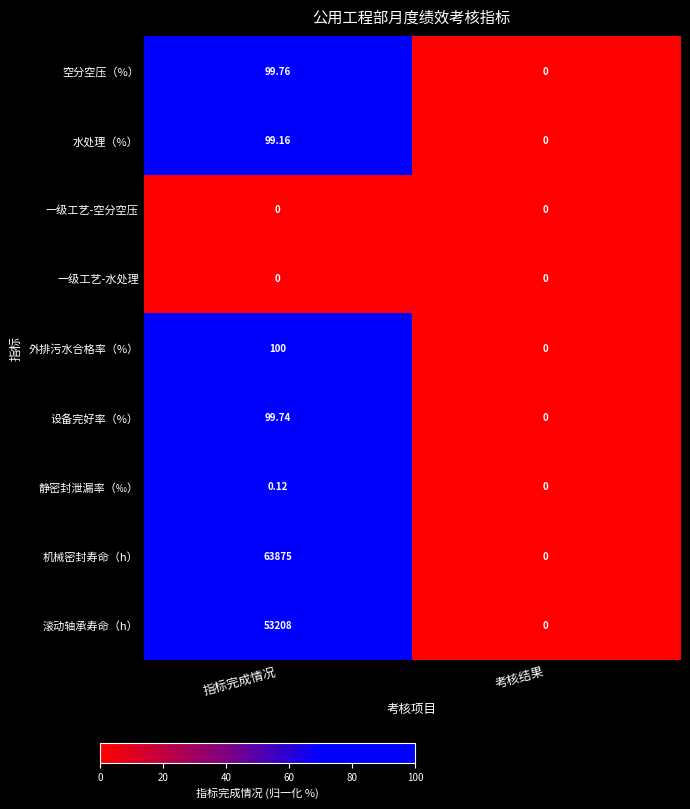

What is the difference between the highest and lowest values at 指标完成情况?

63875.0